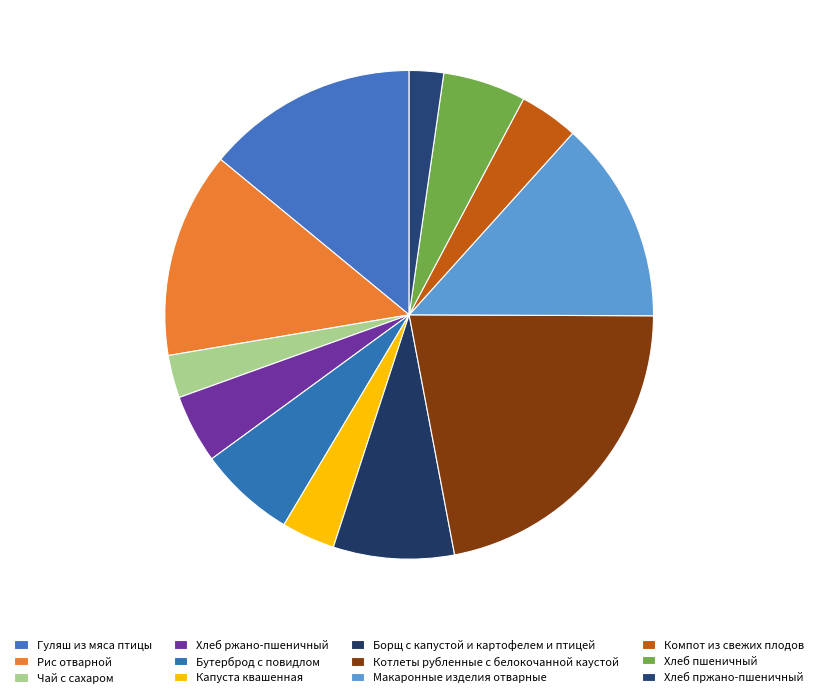

Count the number of slices in the pie.

12